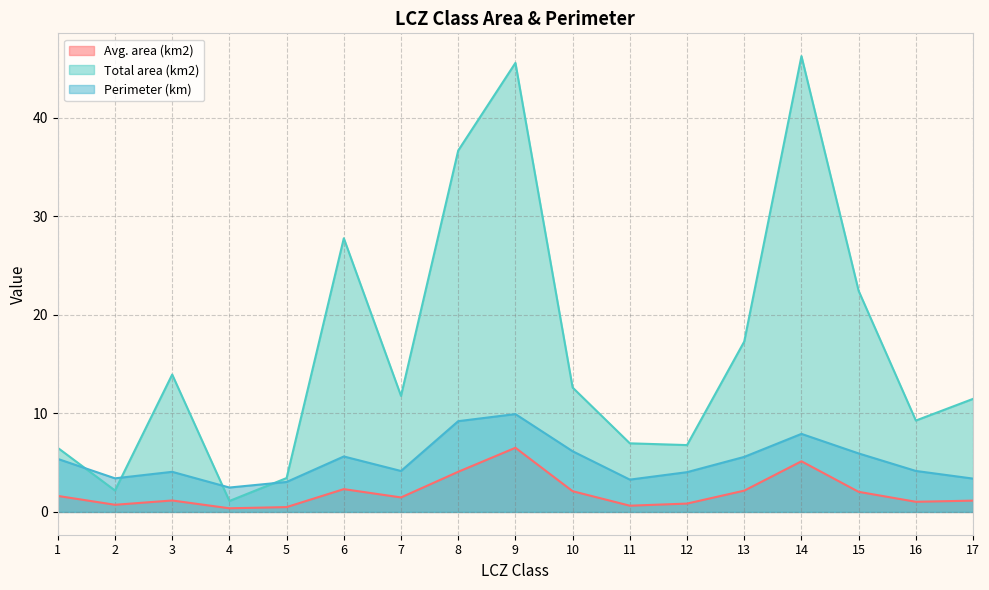

Does the chart have visible grid lines?

Yes